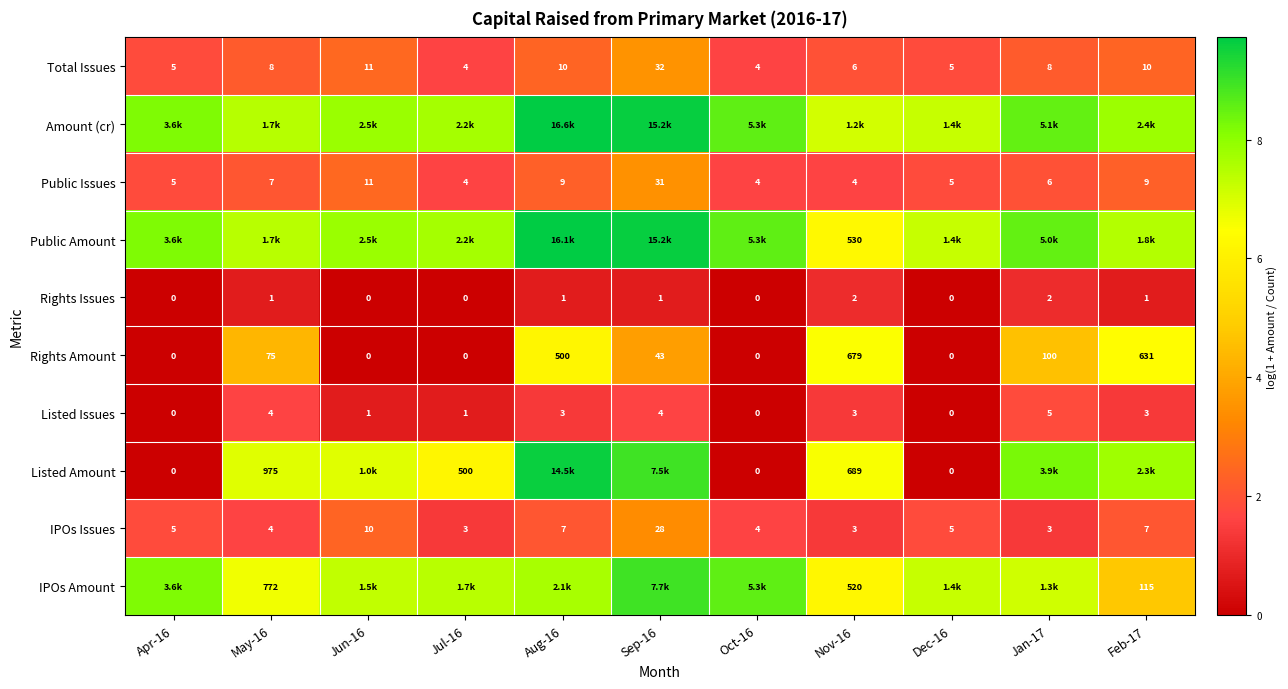

Is the value of Listed Issues at May-16 greater than the value of Rights Amount at Jan-17?

No